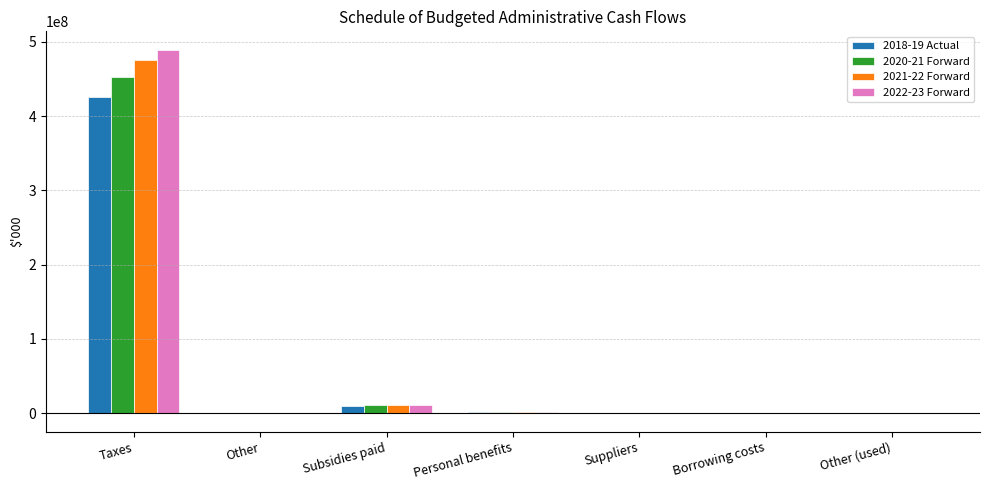

The 2018-19 Actual series shows 584138505 at Taxes. True or false?

False